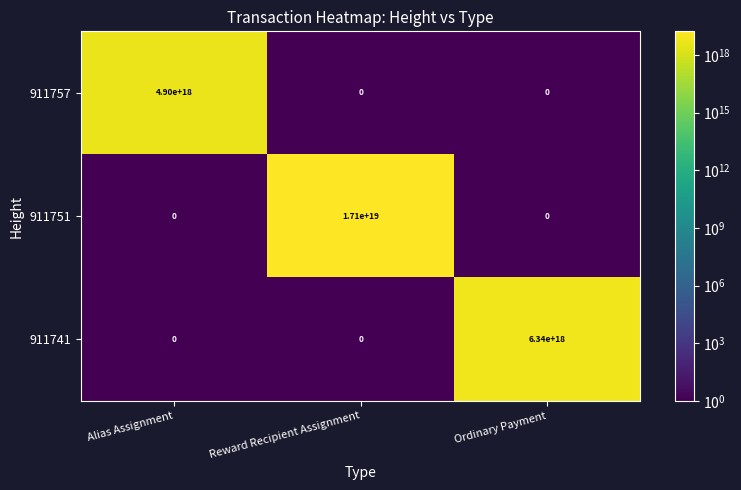

Which series has the largest total across all categories?

911751